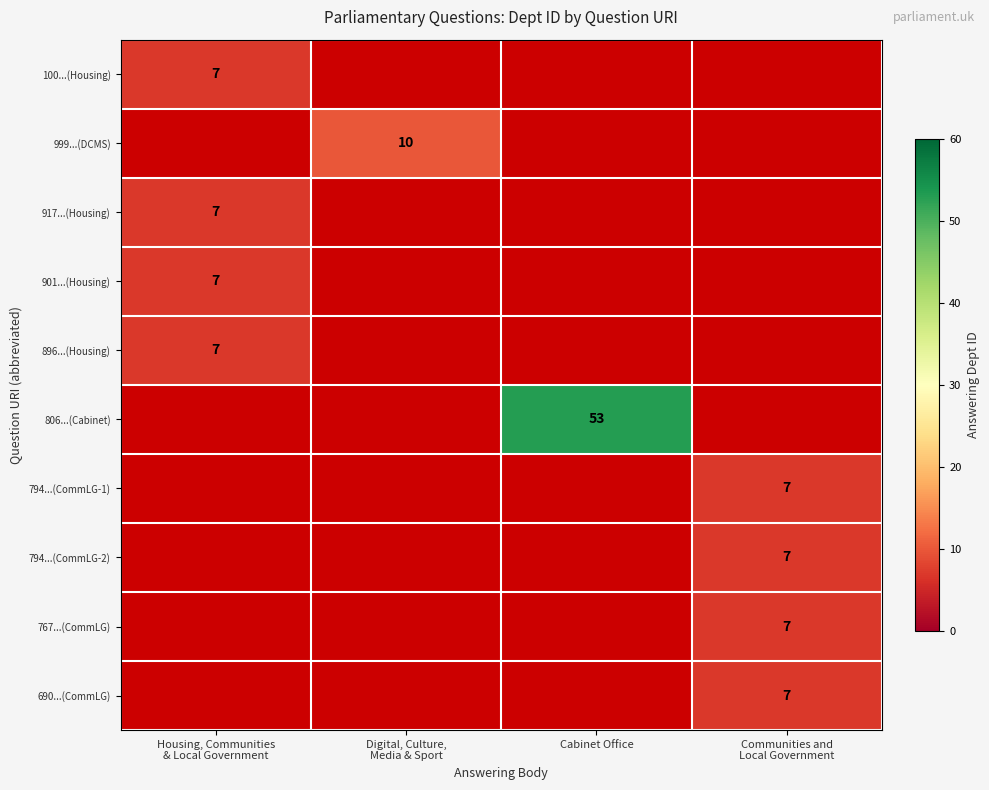

The 806...(Cabinet) series shows 53 at Cabinet Office. True or false?

True